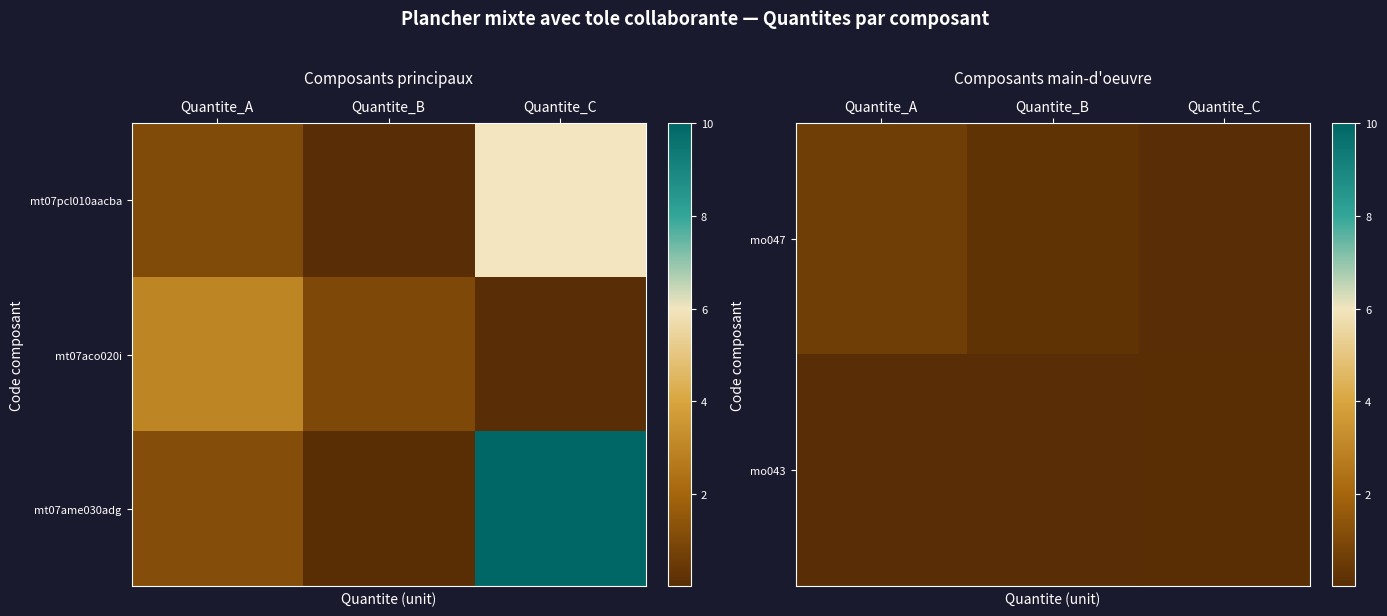

How many distinct data groups are displayed?

3